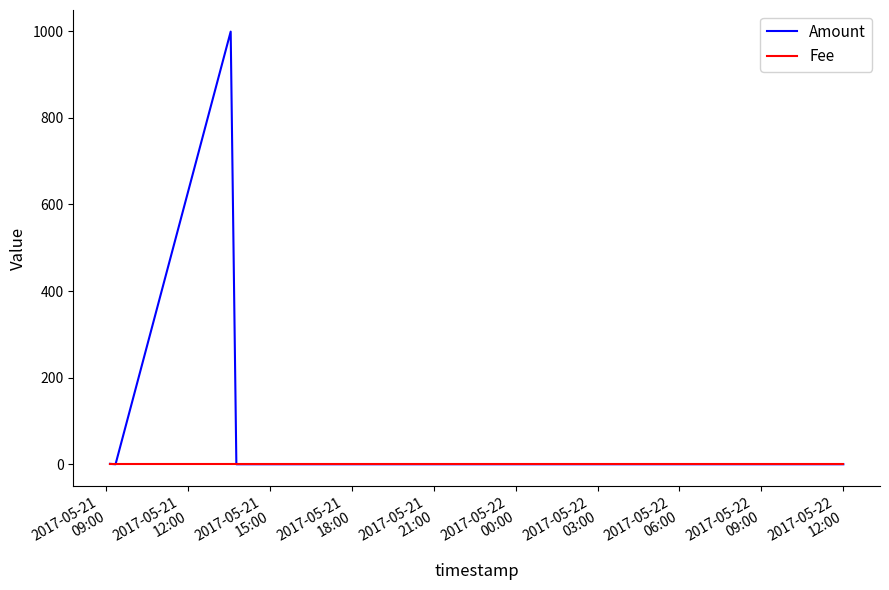

List the series in order of their overall mean, highest first.

Amount, Fee